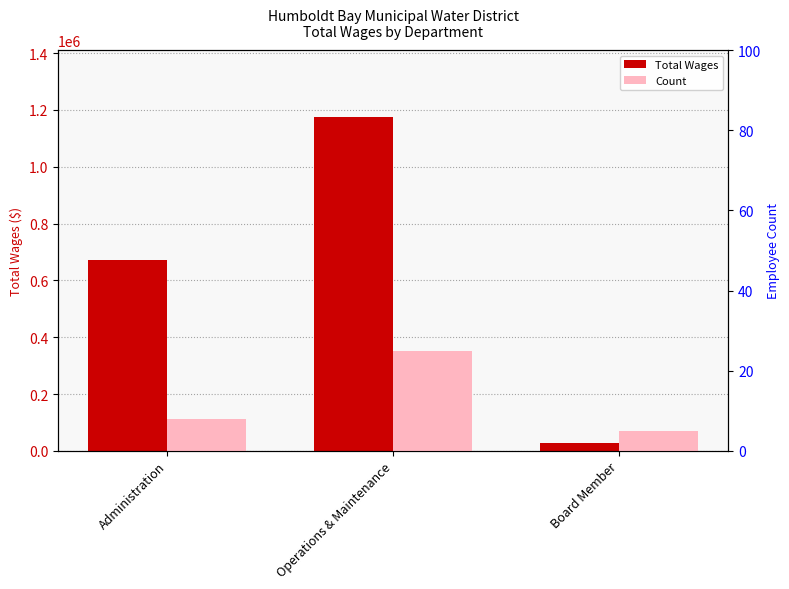

How many data points in Count are less than 8?

1